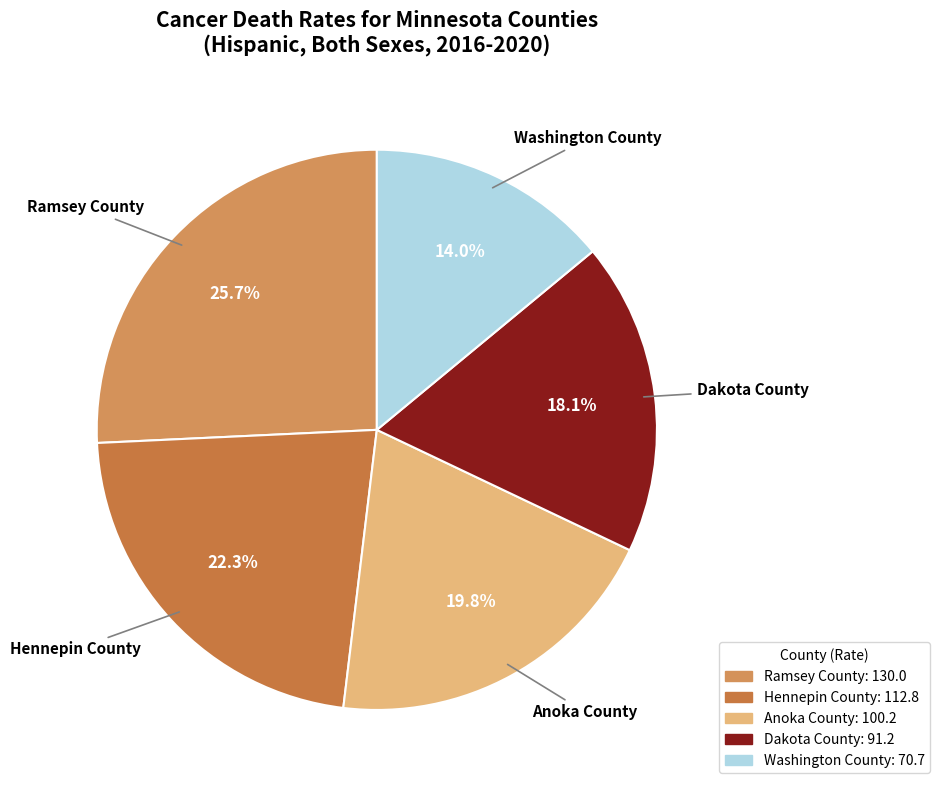

How many segments does this pie chart have?

5